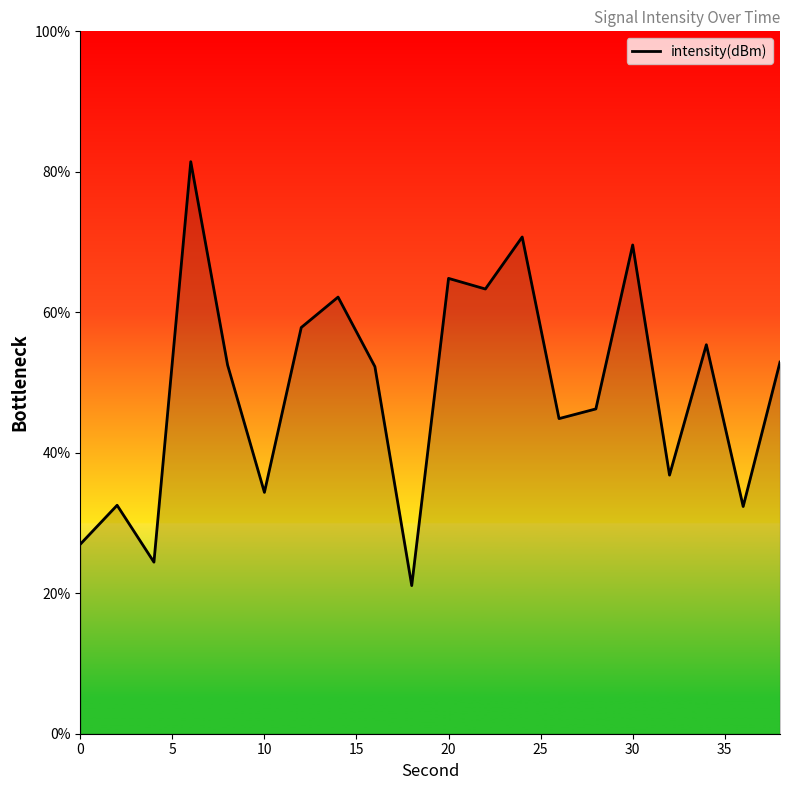

What is the smallest value displayed?

21.1